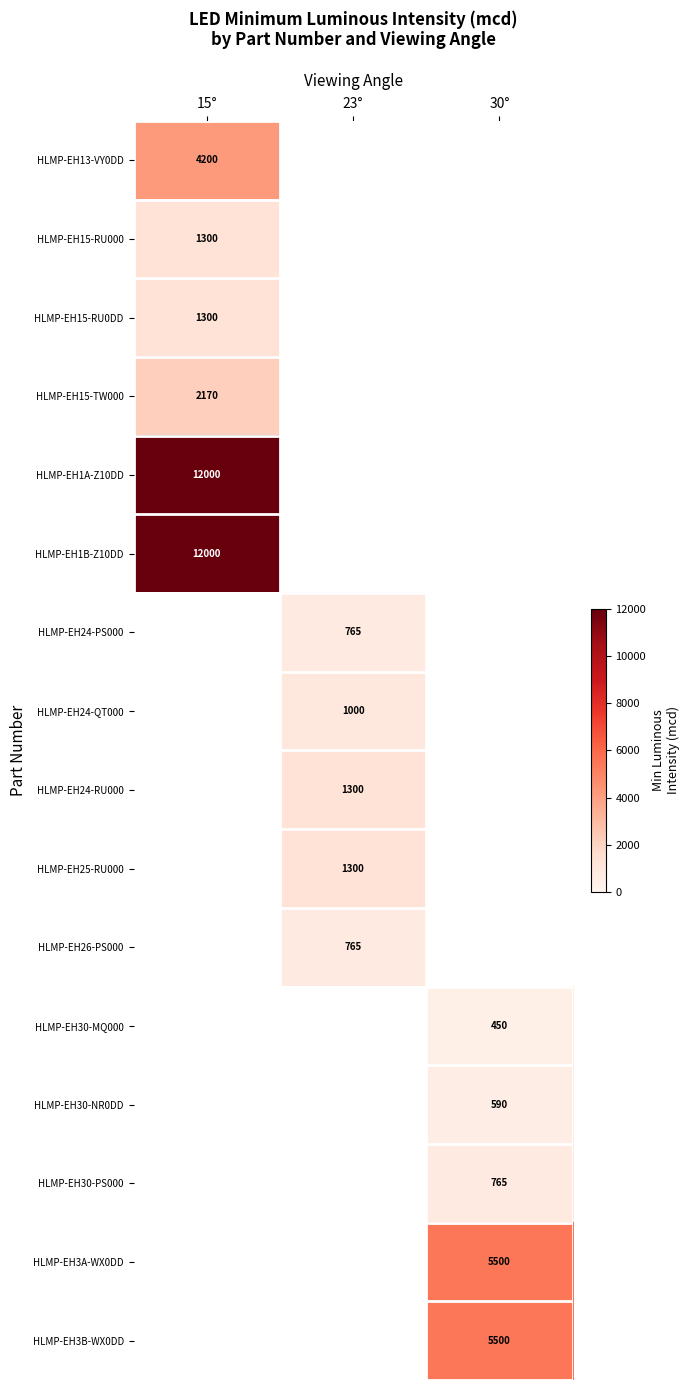

The HLMP-EH24-RU000 series shows 1300 at 23°. True or false?

True